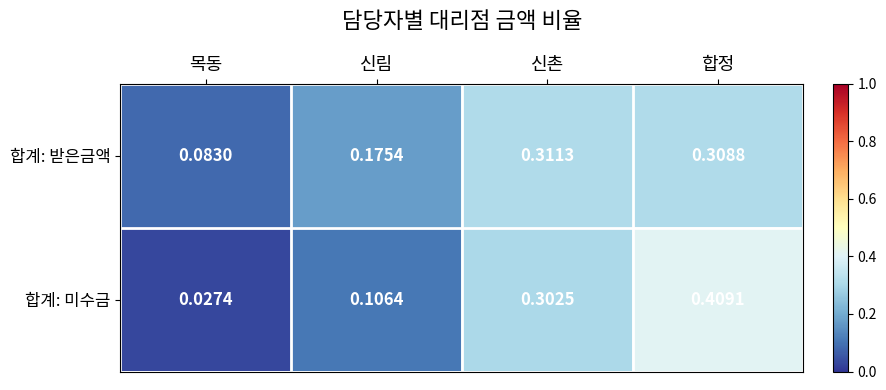

At which label is 합계: 받은금액 closest to 0?

목동